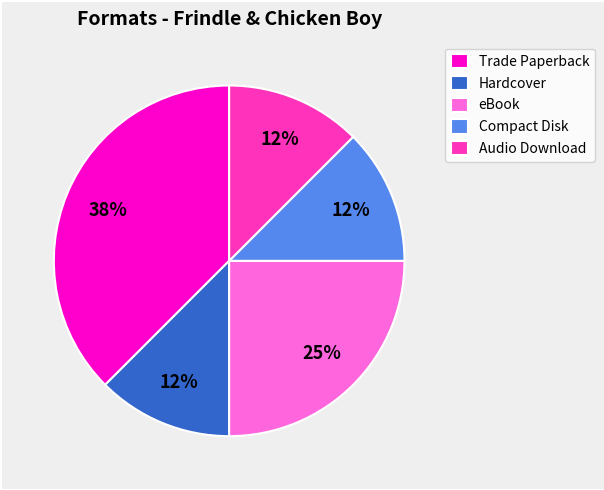

Which category has the biggest portion of the pie?

Trade Paperback